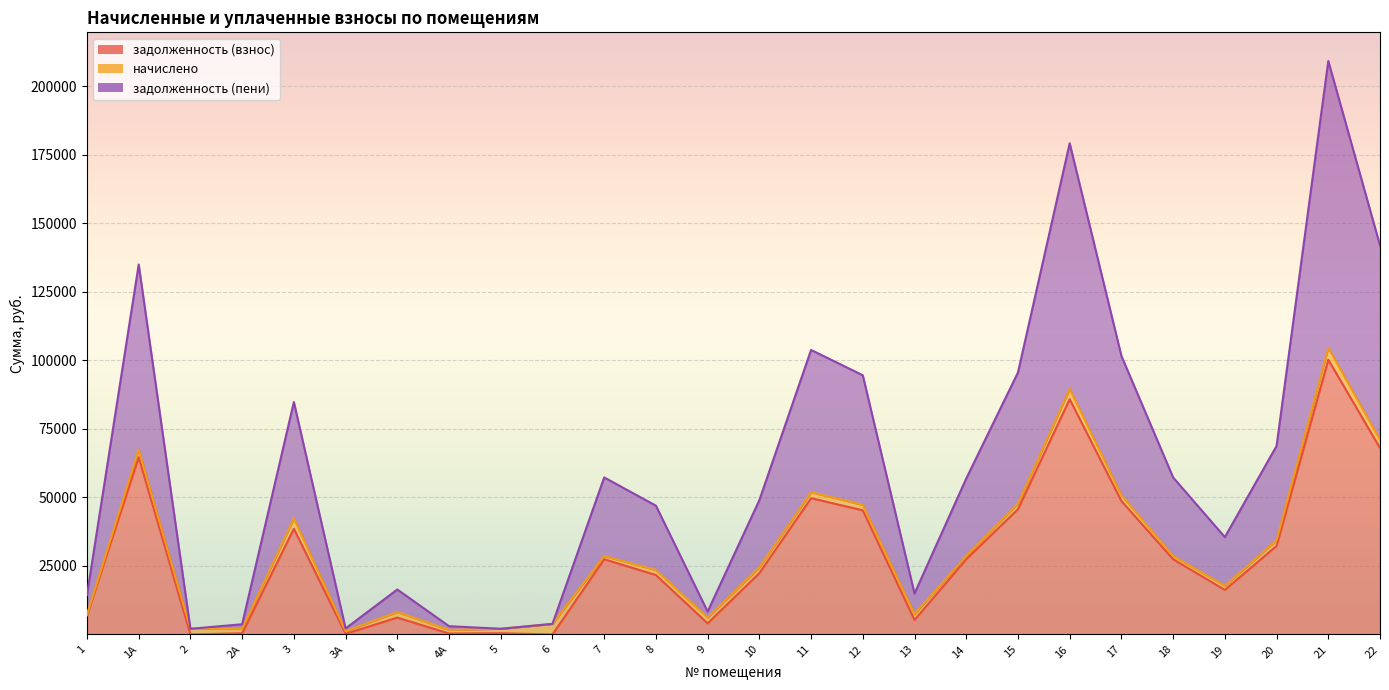

The value of задолженность (взнос) at 16 is 57573.0. True or false?

False